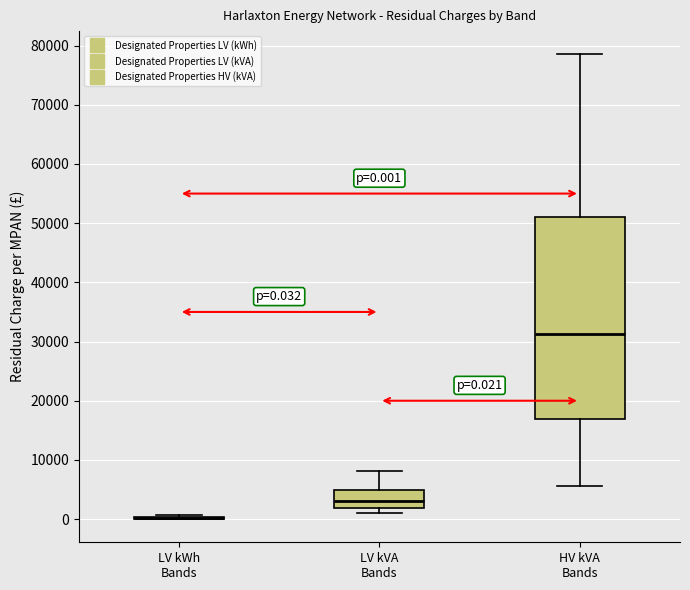

Which box is the tallest, from its lower edge to its upper edge?

HV kVA Bands